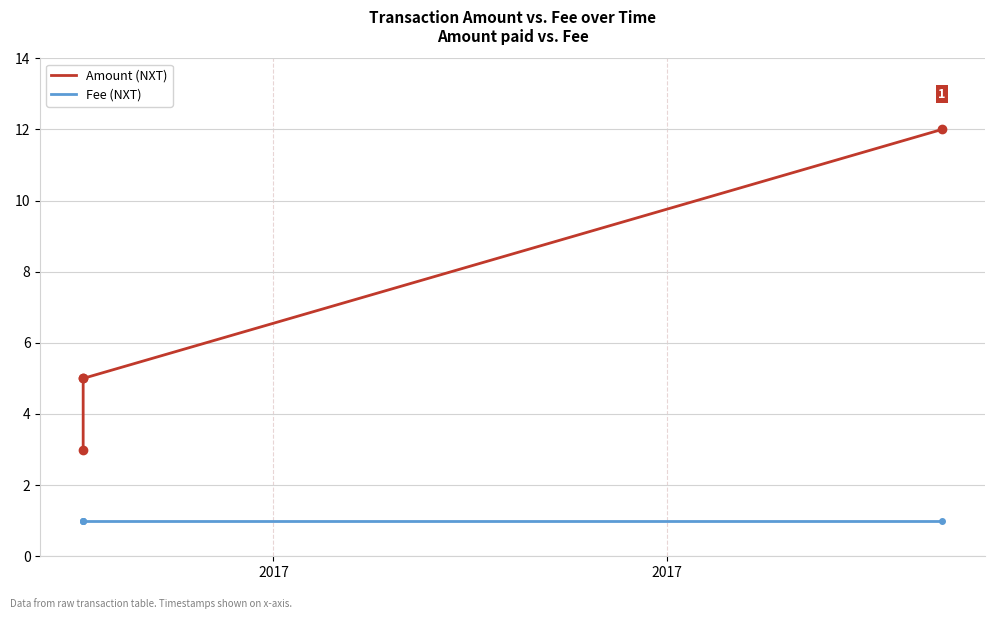

True or false: Fee and Amount intersect in this chart.

False